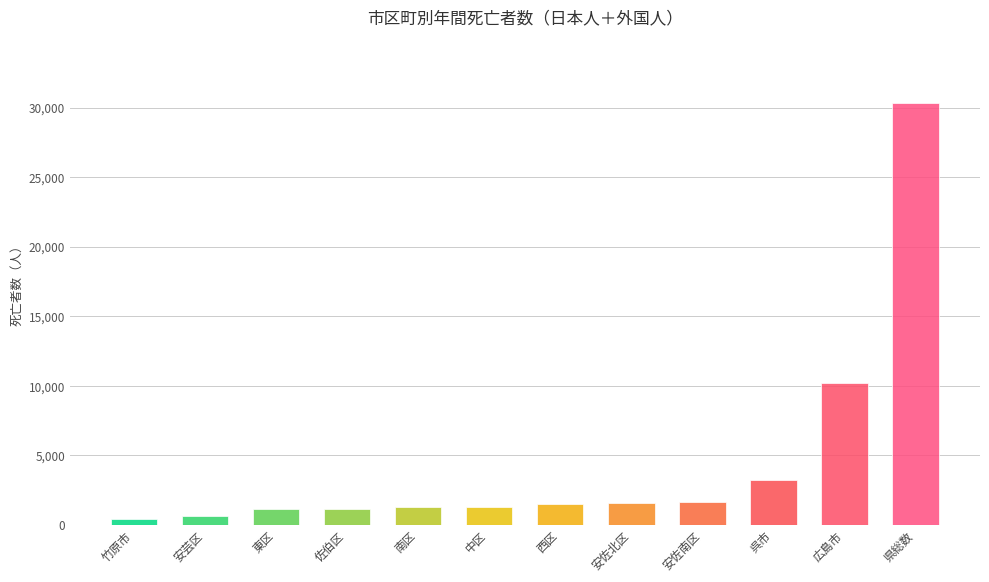

Between 安芸区 and 安佐北区, which is larger?

安佐北区